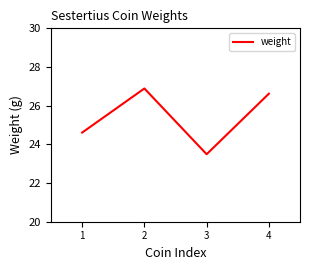

Count the values in the range 24 to 26.

1